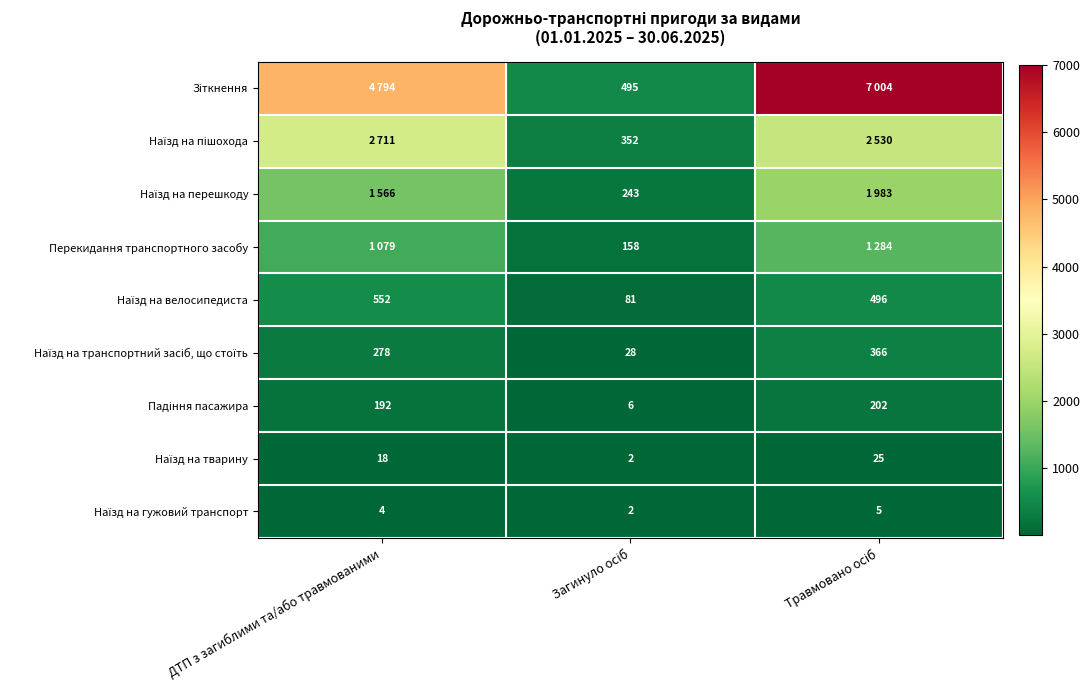

Which category has the highest value across all series?

Травмовано осіб